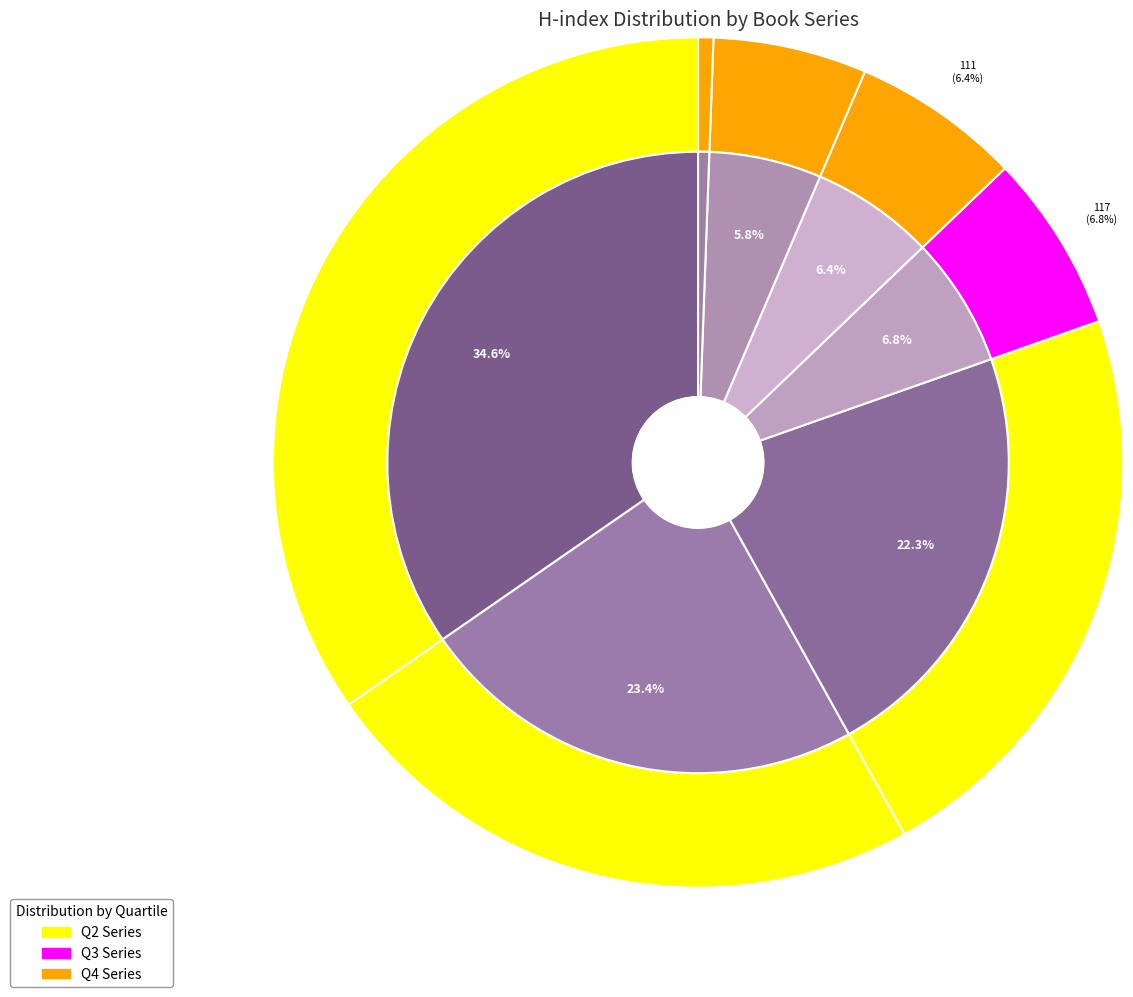

How many segments does this pie chart have?

7